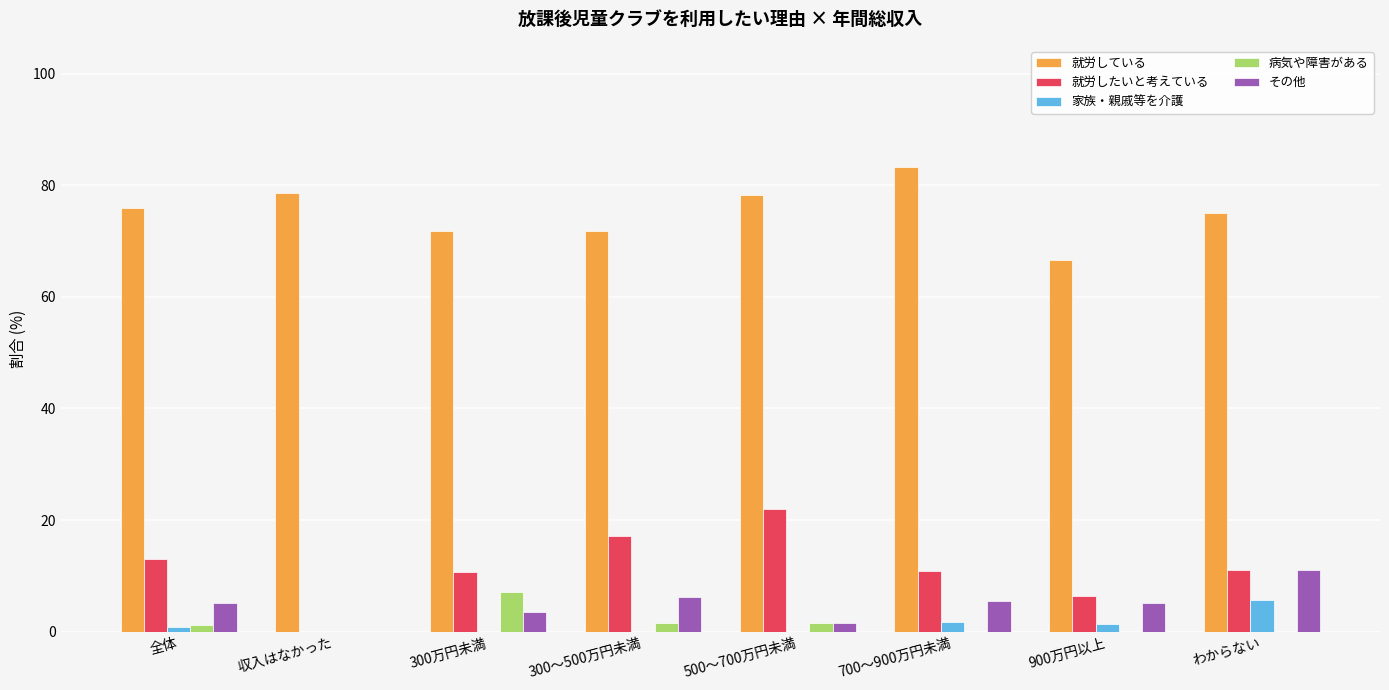

True or false: 家族・親戚等を介護 has a value of 0.9 at 全体.

True